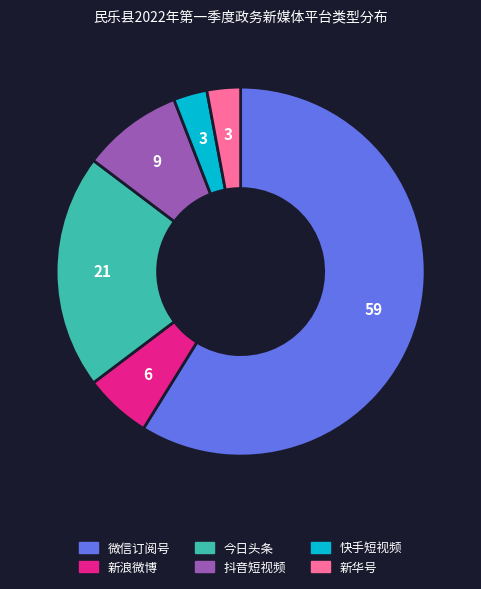

True or false: 新浪微博 accounts for 6% of the total.

True